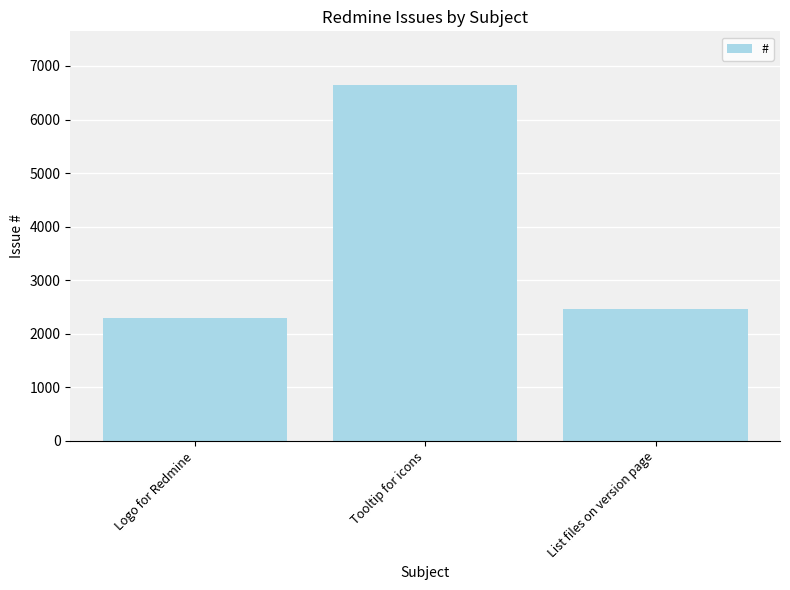

Which category has the lowest value across all series?

Logo for Redmine